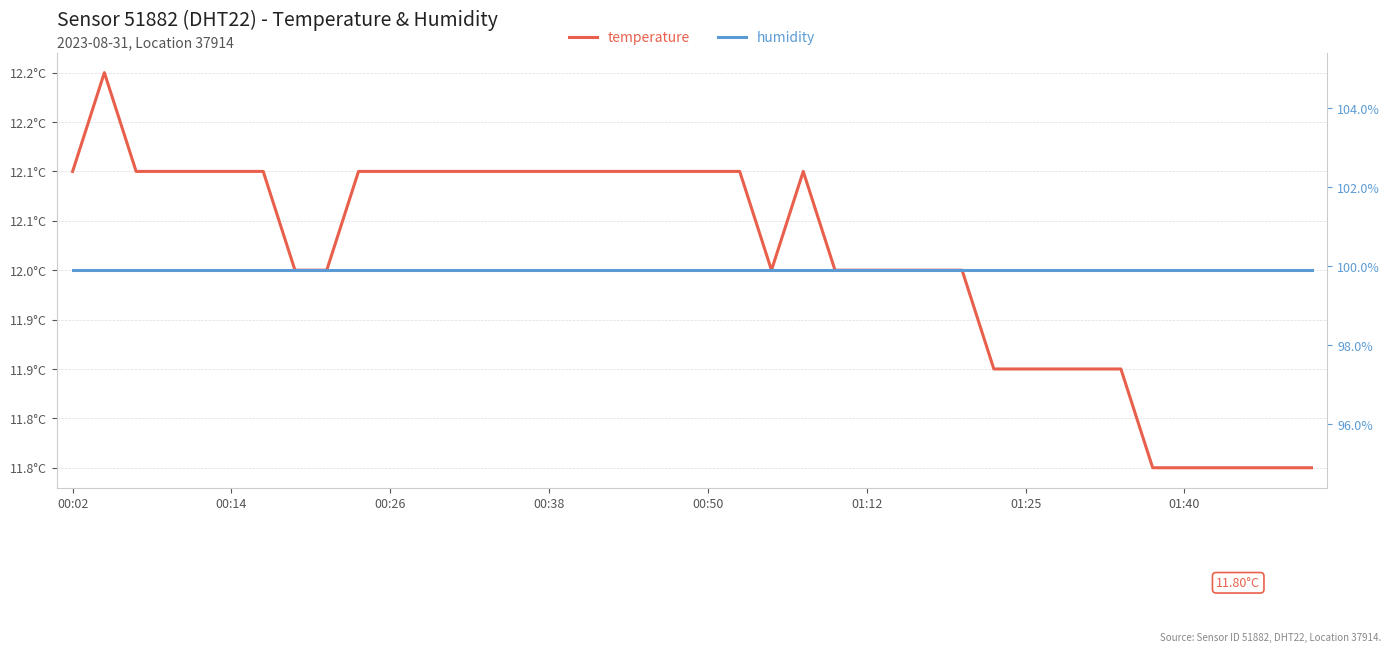

How many series are shown in this chart?

2